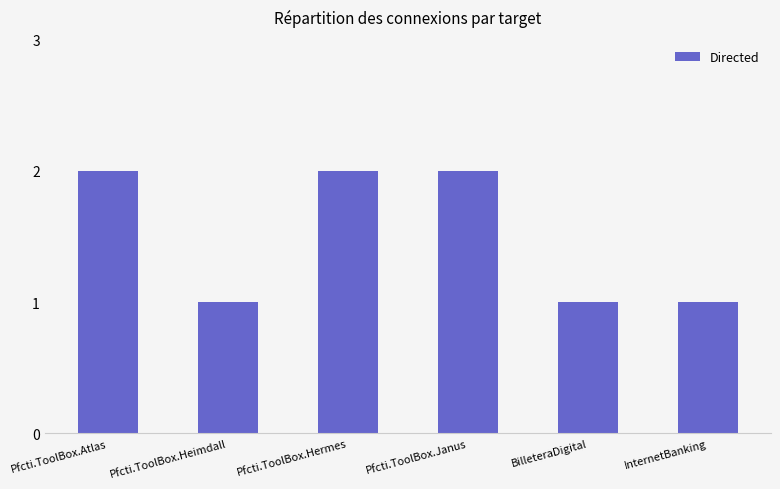

True or false: the data shows 1 at BilleteraDigital.

True